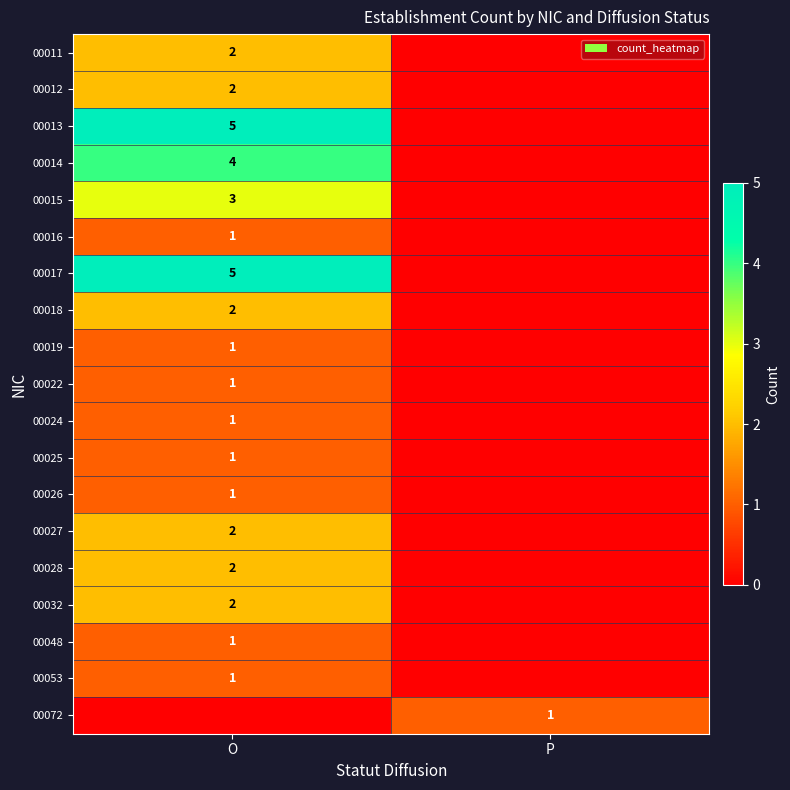

True or false: 00015 has a value of 3 at O.

True